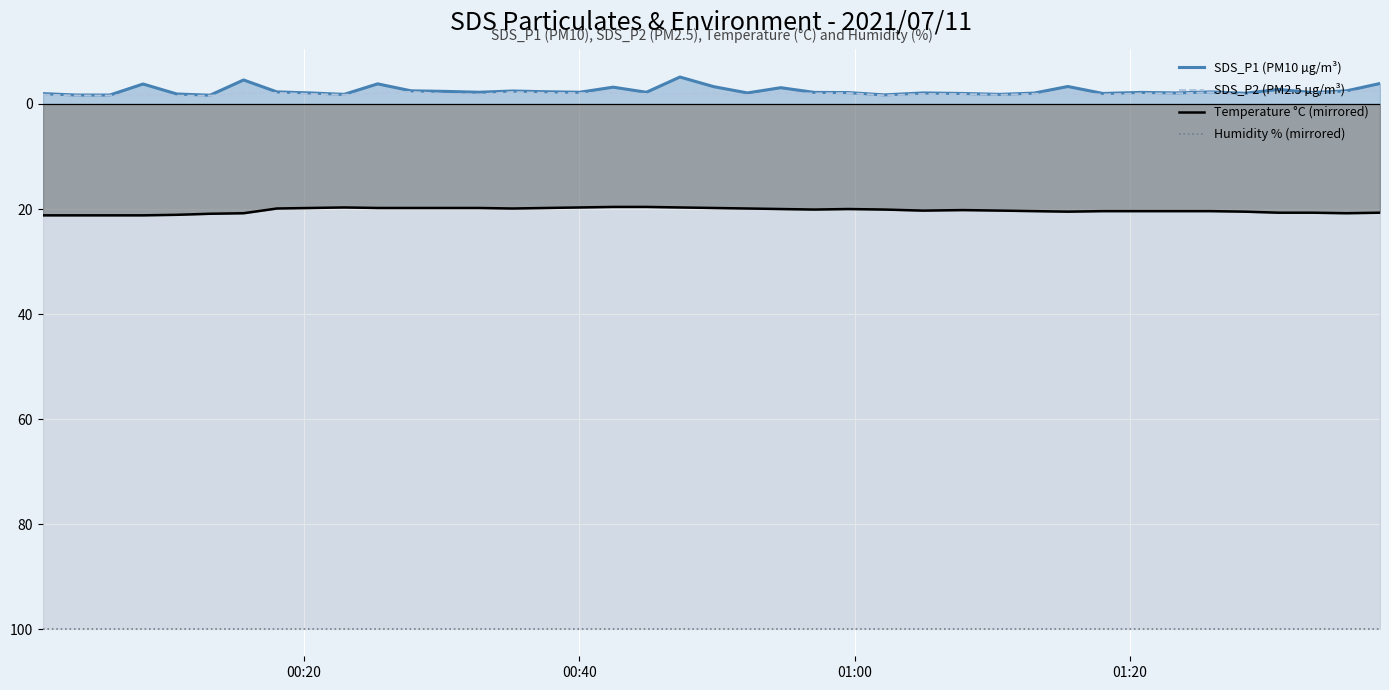

Which series has the widest spread of values?

SDS_P1 (PM10 µg/m³)